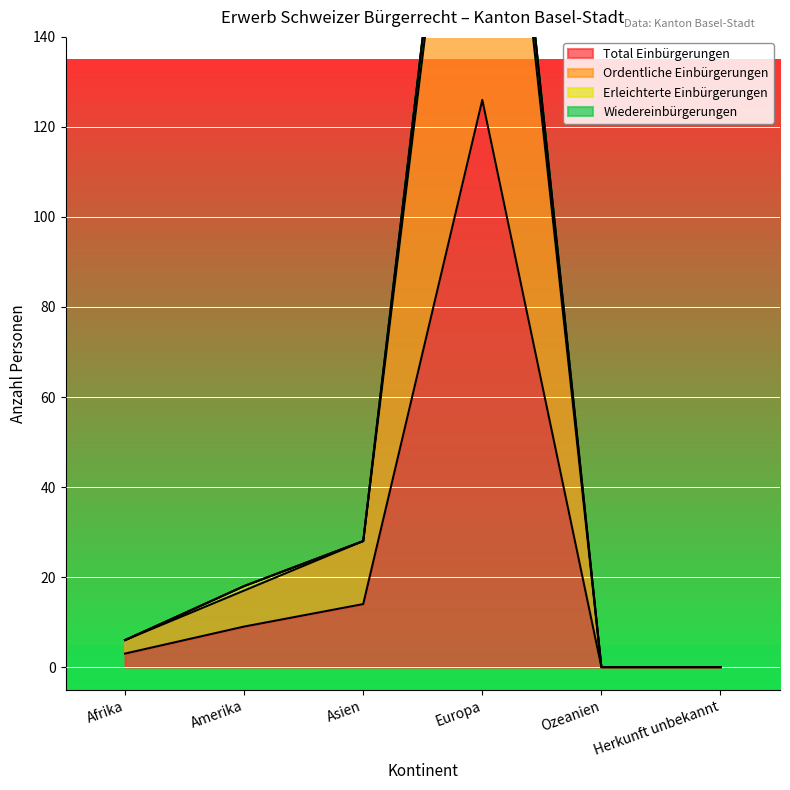

What is the highest value of the Erleichterte Einbürgerungen series?

252